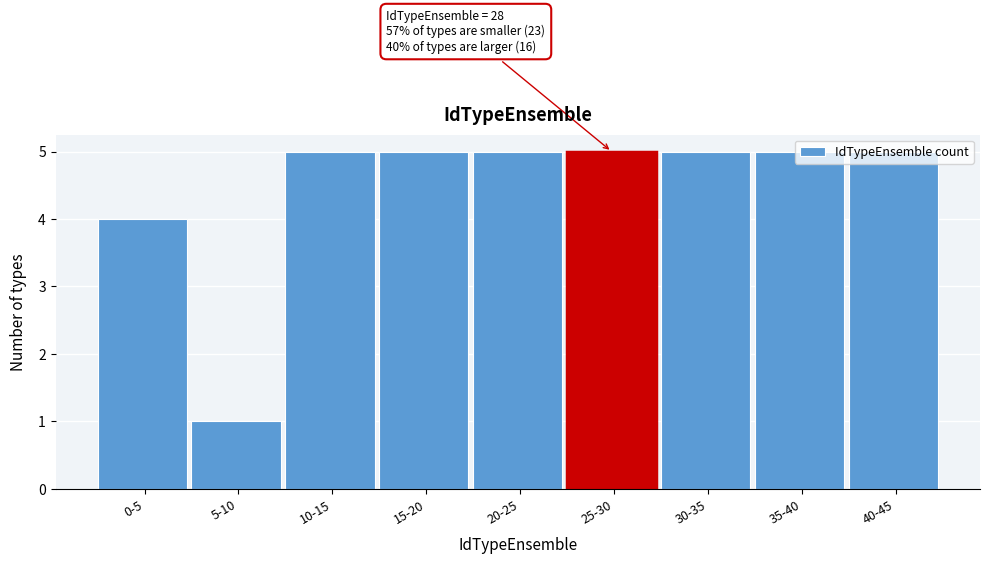

What is the sum of all values?

40